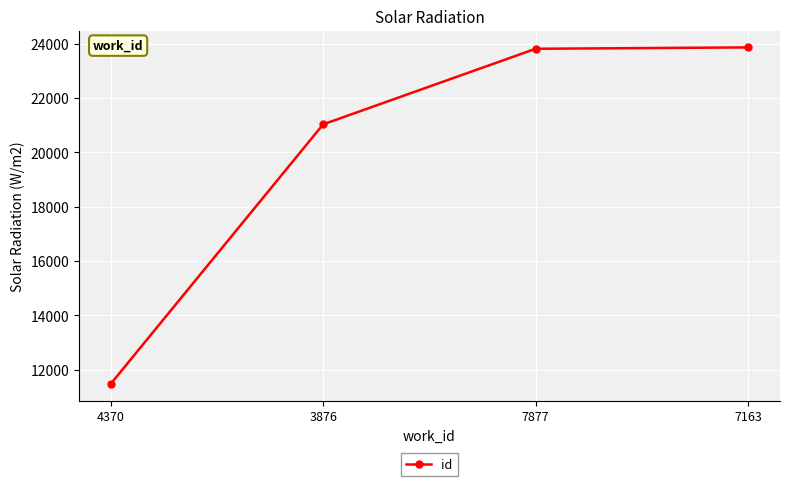

What is the ratio of the value at 7877 to the value at 7163?

1.0